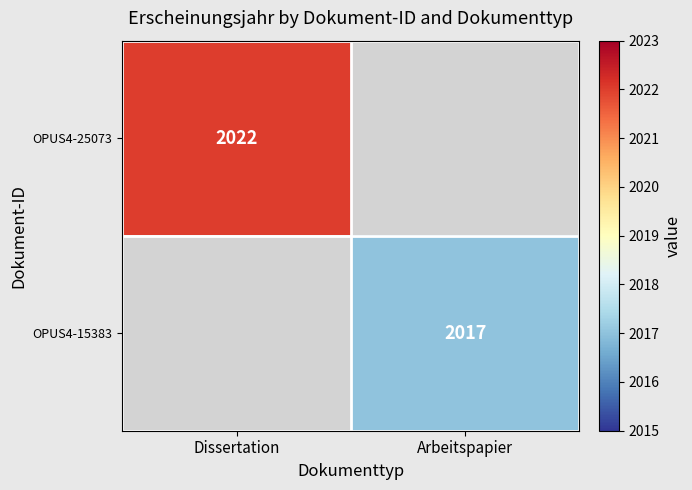

The OPUS4-25073 series shows 2022 at Dissertation. True or false?

True